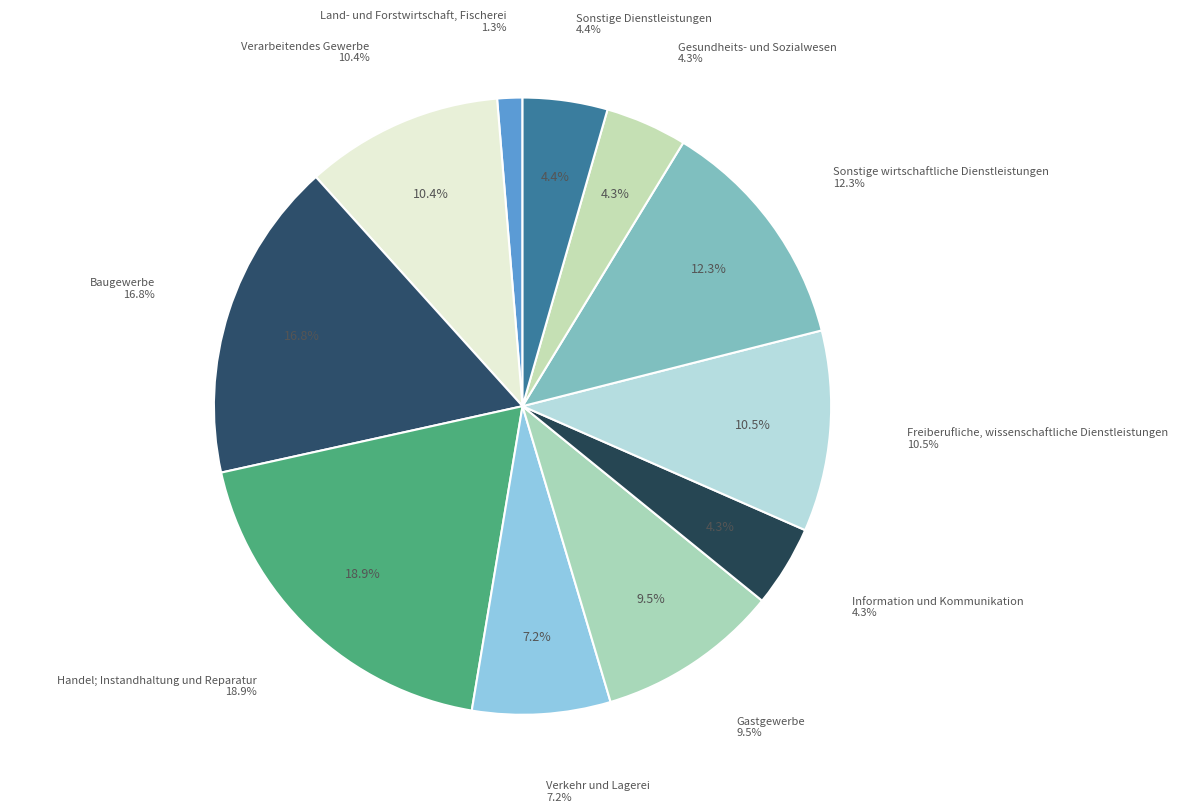

What percentage is the Verarbeitendes Gewerbe slice, to the nearest percent?

10%